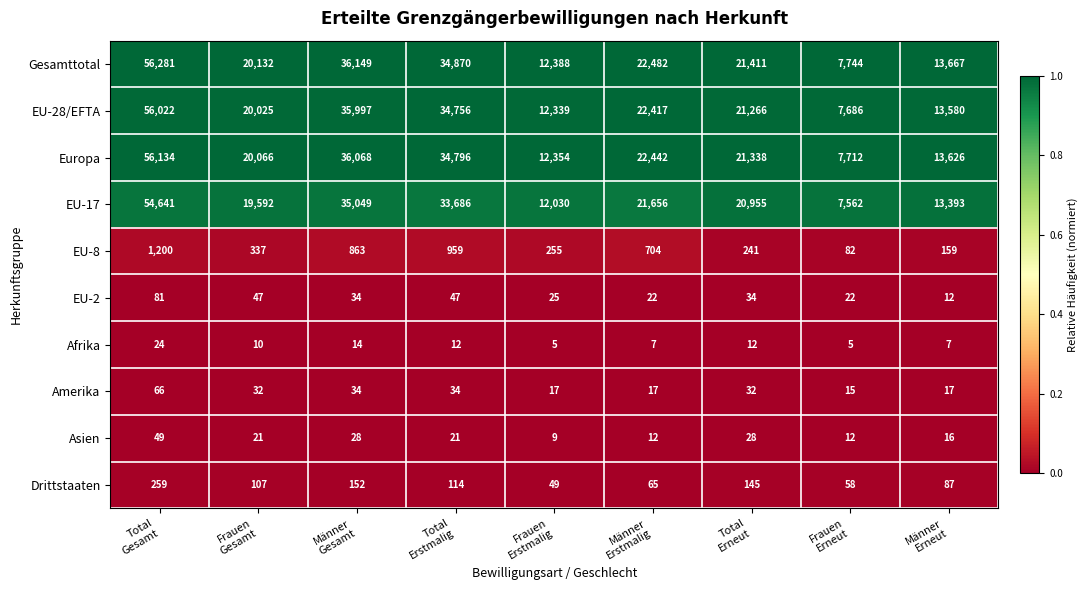

Which series changed the most between Total
Gesamt and Frauen
Gesamt?

Gesamttotal